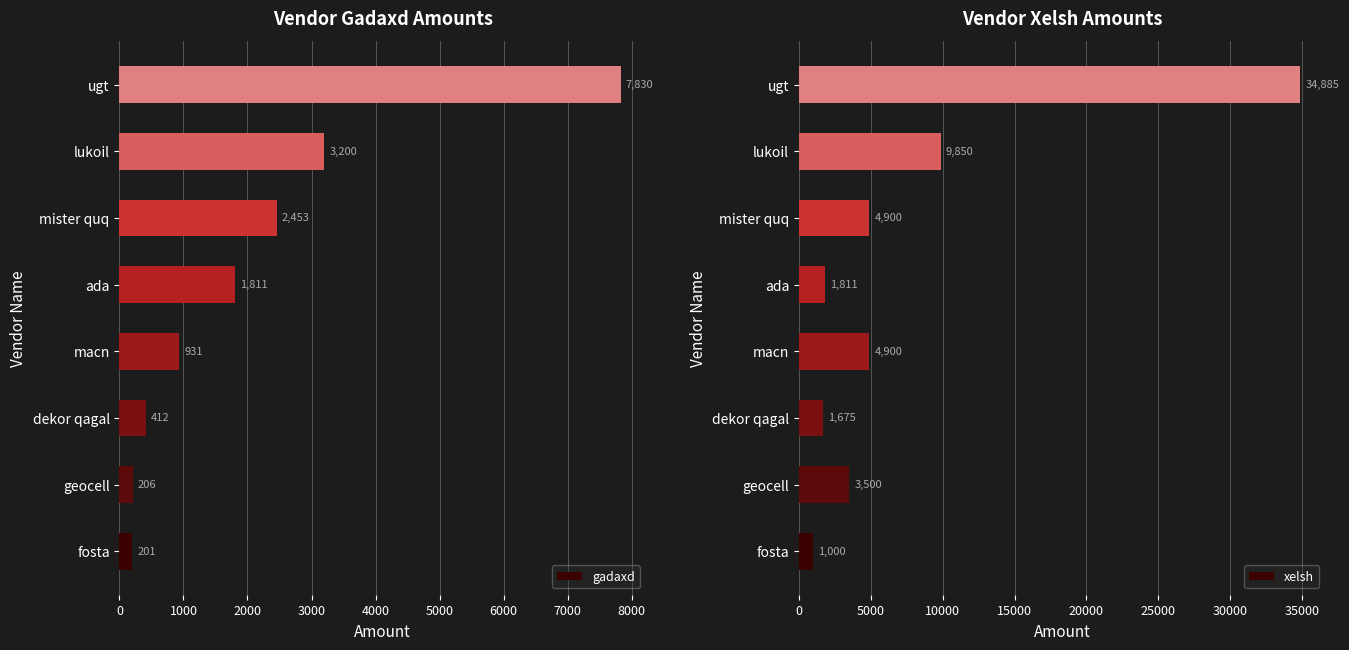

Reading left to right, transcribe all the data shown in this chart.

gadaxd: 0=201.0	1000=206.0	2000=412.0	3000=931.0	4000=1811.0	5000=2453.0	6000=3200.0	7000=7830.0
xelsh: 0=1000.0	1000=3500.0	2000=1675.0	3000=4900.0	4000=1811.0	5000=4900.0	6000=9850.0	7000=34885.0